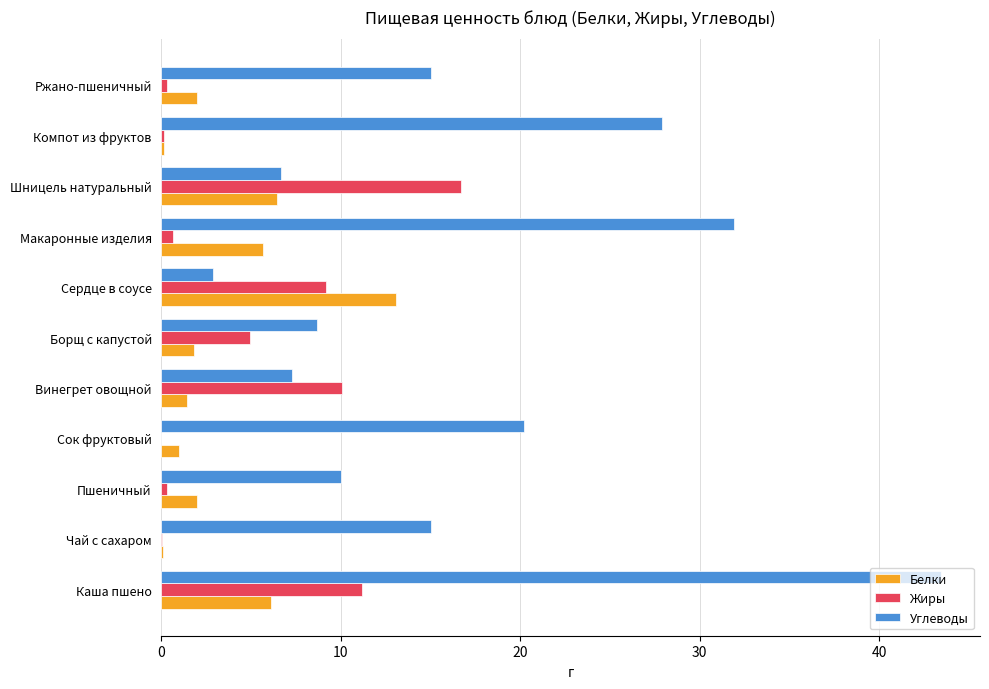

Where is Жиры nearest to the value 8?

Сердце в соусе